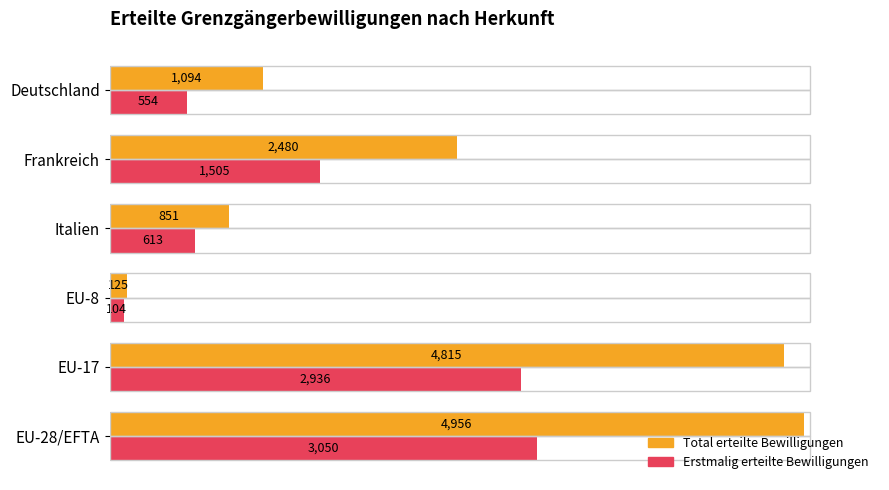

What are all the series names shown in the legend?

Total erteilte Bewilligungen, Erstmalig erteilte Bewilligungen